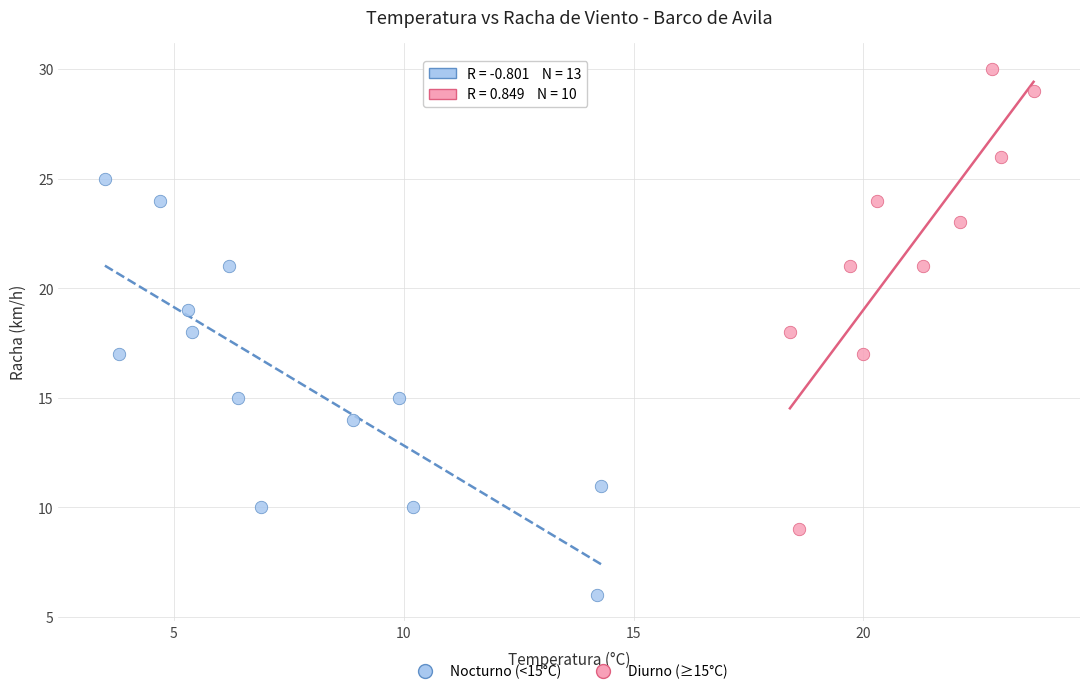

What are all the series names shown in the legend?

Nocturno (<15°C), Diurno (≥15°C)